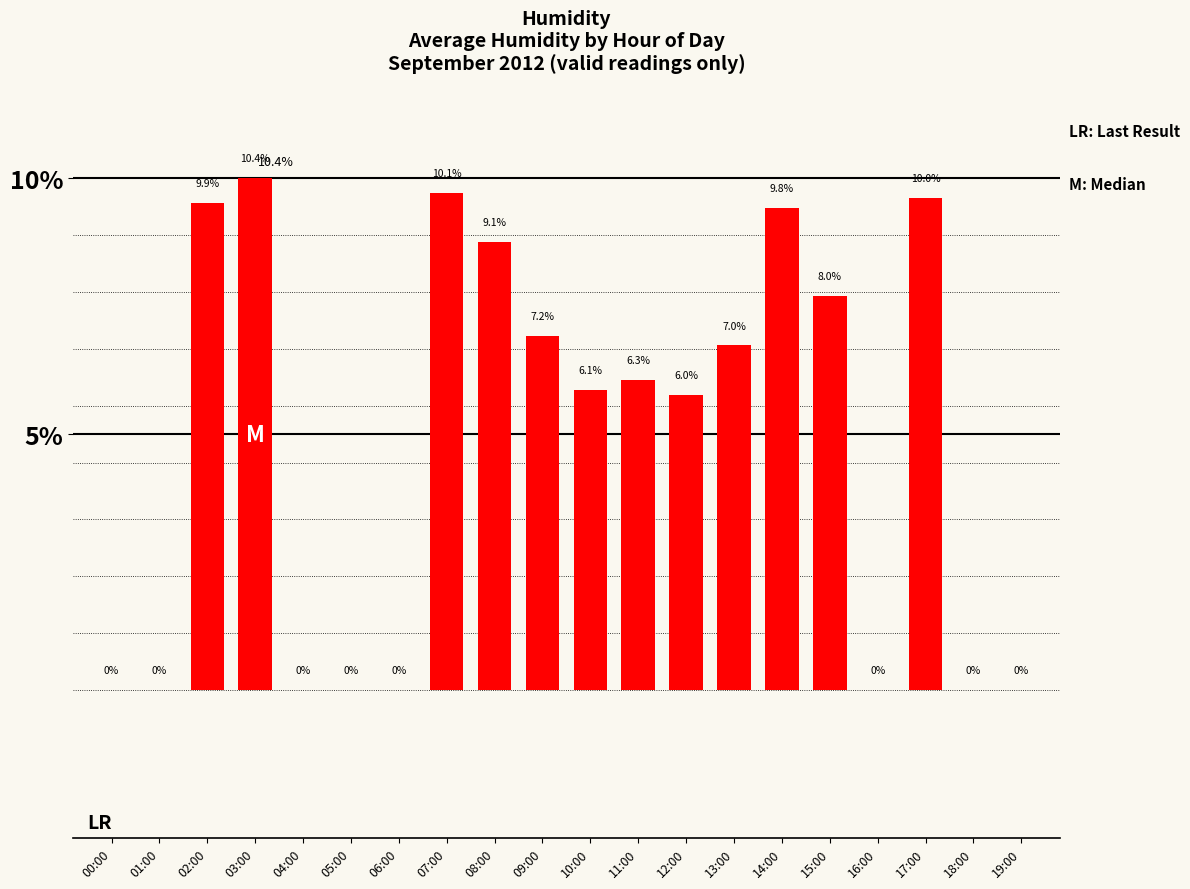

Are the bars horizontal?

No